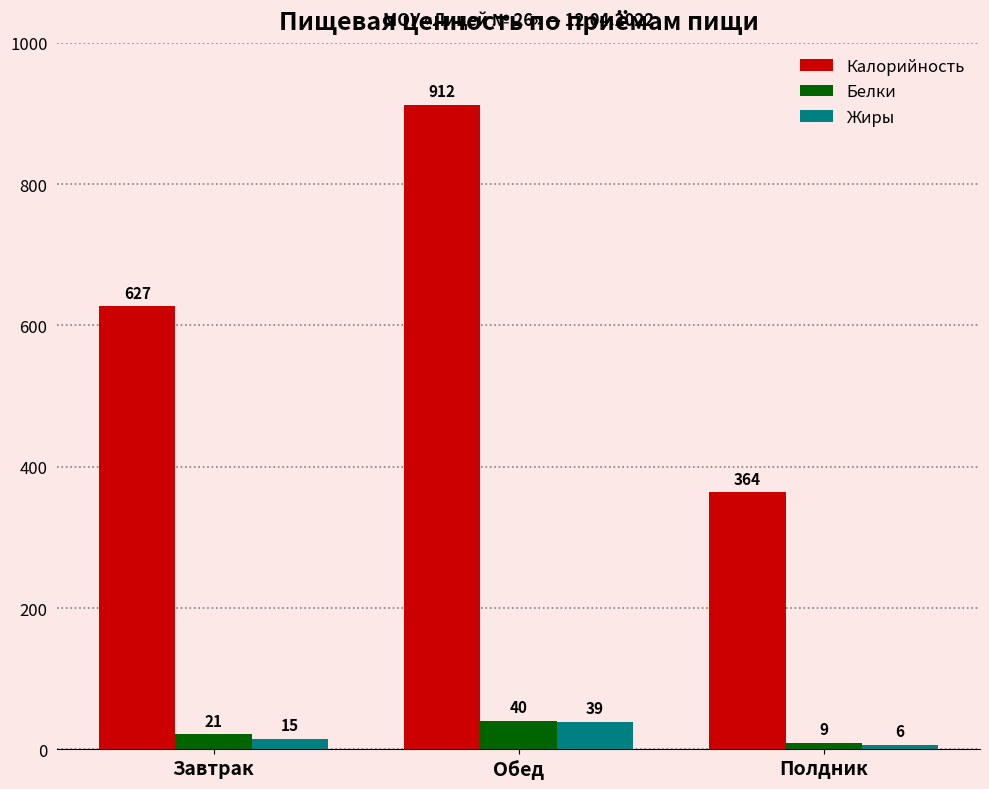

What is the spread (max minus min) of values at Завтрак?

612